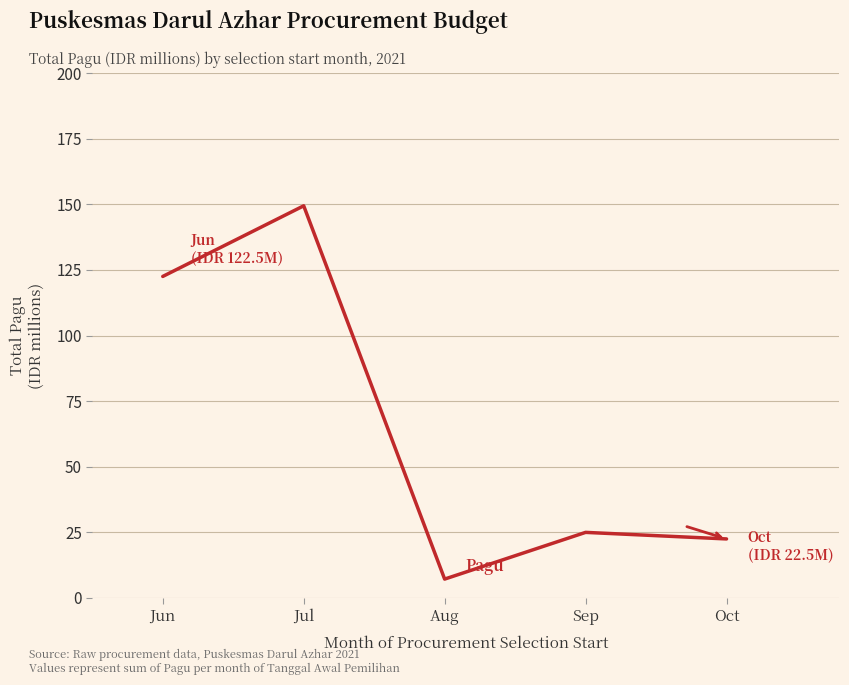

Which category has the highest value across all series?

Jul